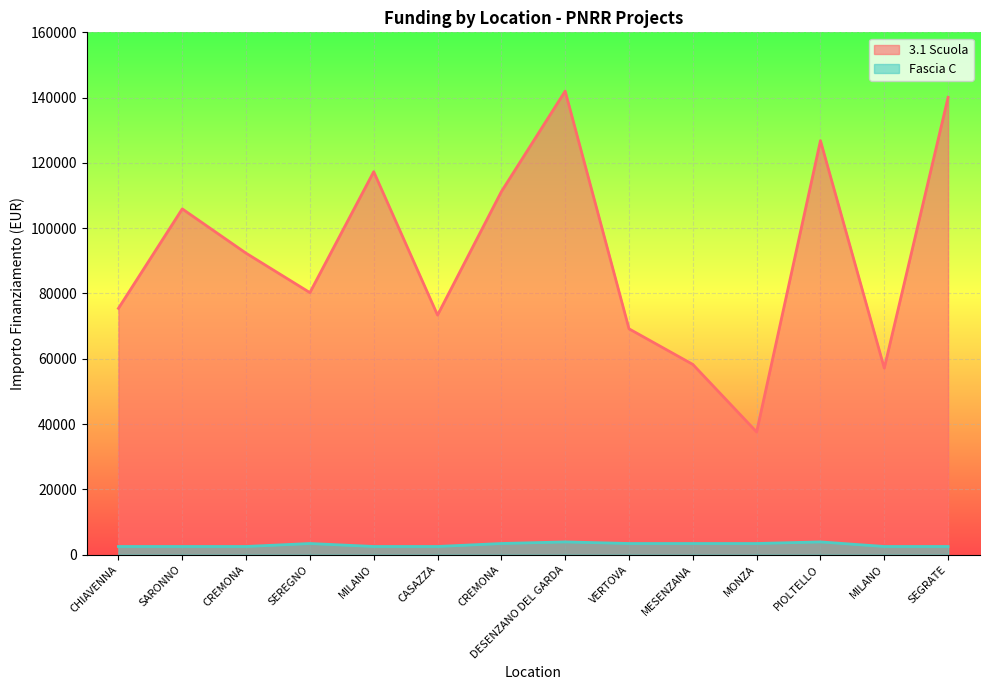

At which category does the chart reach its minimum across all series?

CHIAVENNA